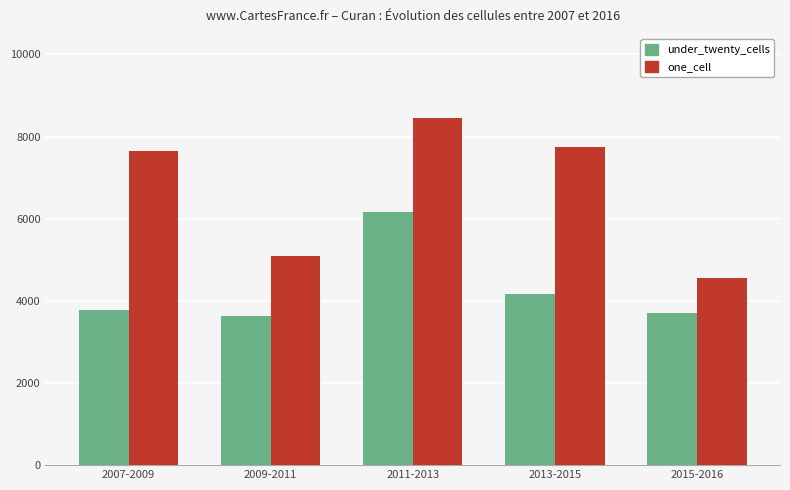

Is it true that under_twenty_cells equals 4168 at 2013-2015?

True